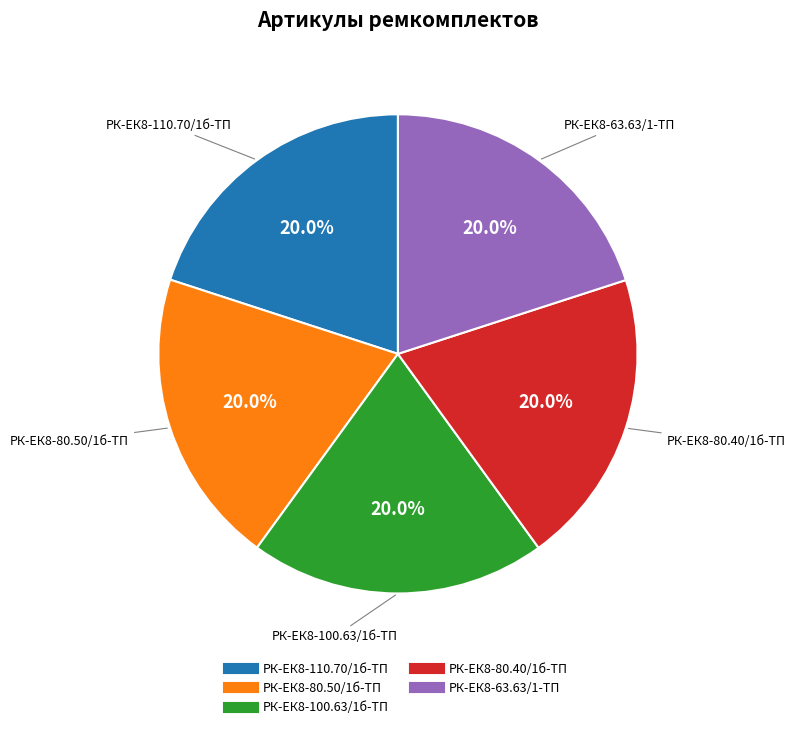

To the nearest percent, what is the combined percentage of РК-ЕК8-80.50/1б-ТП and РК-ЕК8-100.63/1б-ТП?

40%